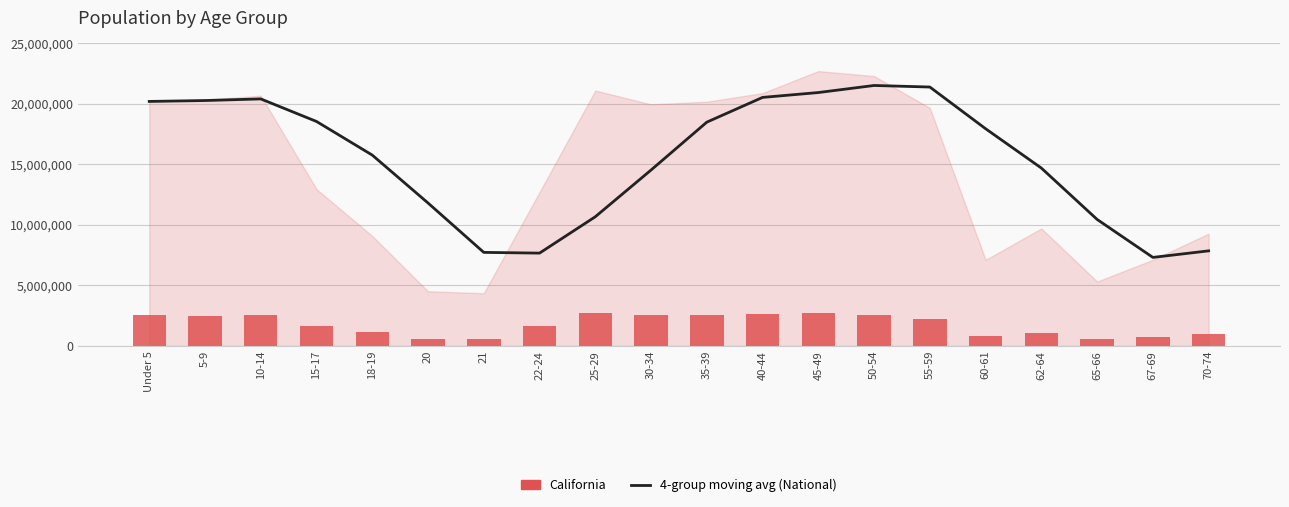

Reading right to left, transcribe all the data shown in this chart.

4-group moving average (National): 70-74=7854406.5	67-69=7313296.8	65-66=10450657.8	62-64=14695213.5	60-61=17946312.0	55-59=21390621.2	50-54=21519330.5	45-49=20935324.0	40-44=20533638.5	35-39=18489041.5	30-34=14532704.5	25-29=10671962.0	22-24=7668022.0	21=7728441.5	20=11809166.5	18-19=15766548.5	15-17=18545366.8	10-14=20409071.0	5-9=20275009.5	Under 5=20201362.0
California Population: 70-74=971778.0	67-69=734741.0	65-66=568817.0	62-64=1045921.0	60-61=786276.0	55-59=2204296.0	50-54=2562552.0	45-49=2689819.0	40-44=2609131.0	35-39=2573579.0	30-34=2573468.0	25-29=2744409.0	22-24=1636532.0	21=555775.0	20=573642.0	18-19=1157002.0	15-17=1666938.0	10-14=2590930.0	5-9=2505839.0	Under 5=2531333.0